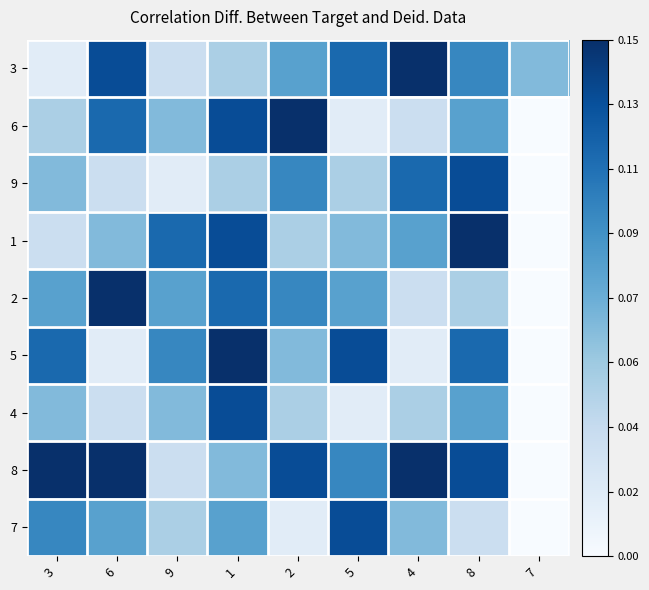

How many data points does each series have?

9